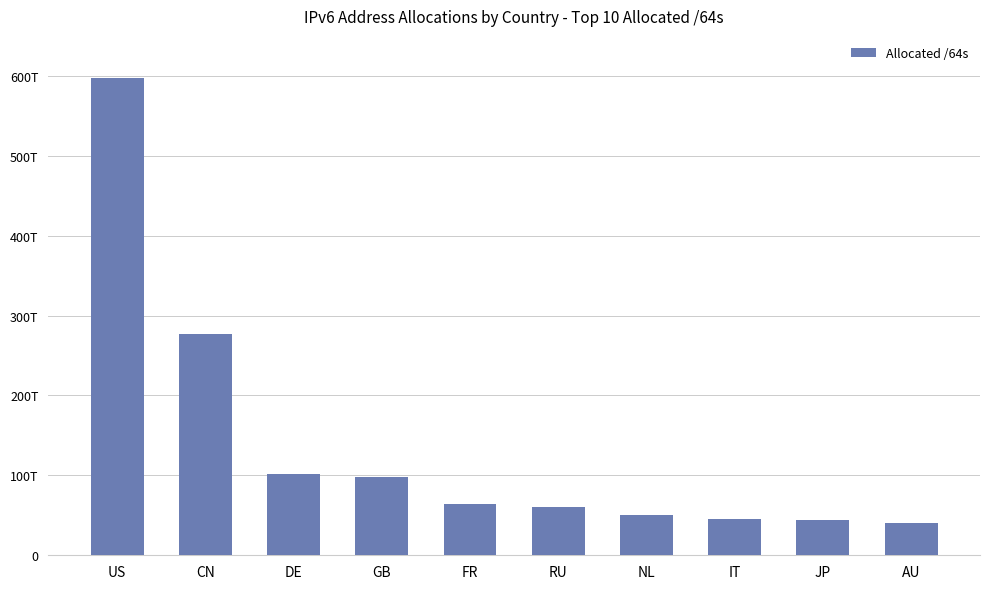

Reading left to right, what are all the values shown in this chart?

596924222406656	276627038601216	102319055962112	98470747111424	64455406452736	60198282067968	50693519638528	45041593024512	43598763851777	40793683722240